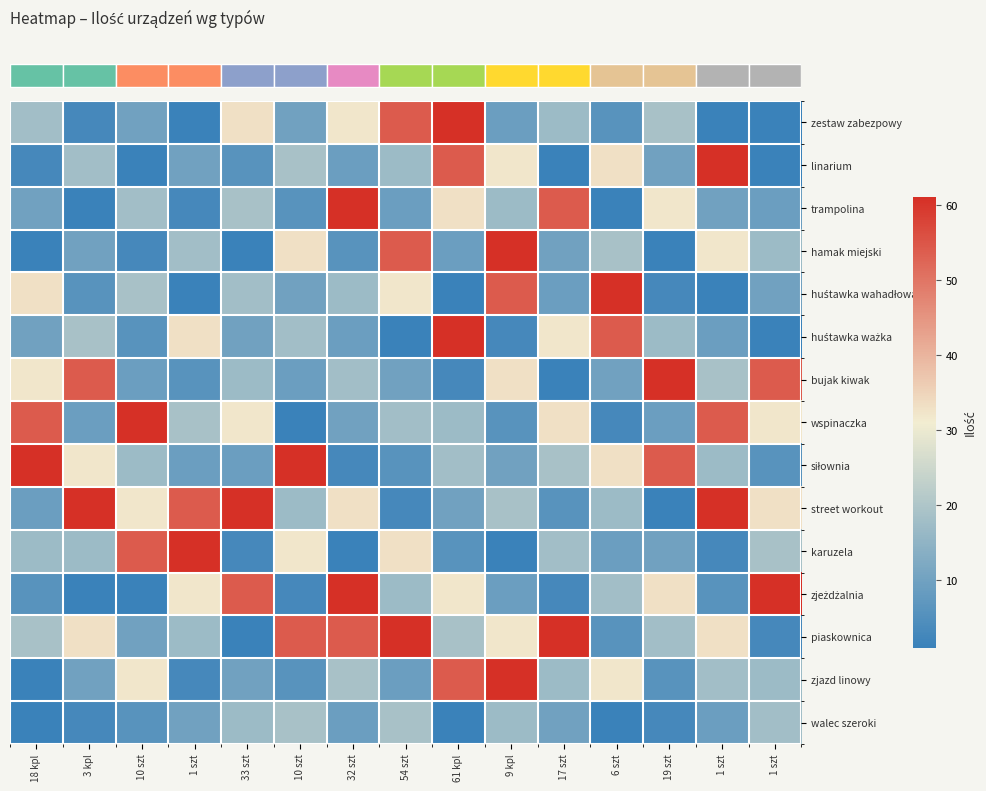

At which category is the sum across all series the highest?

61 kpl